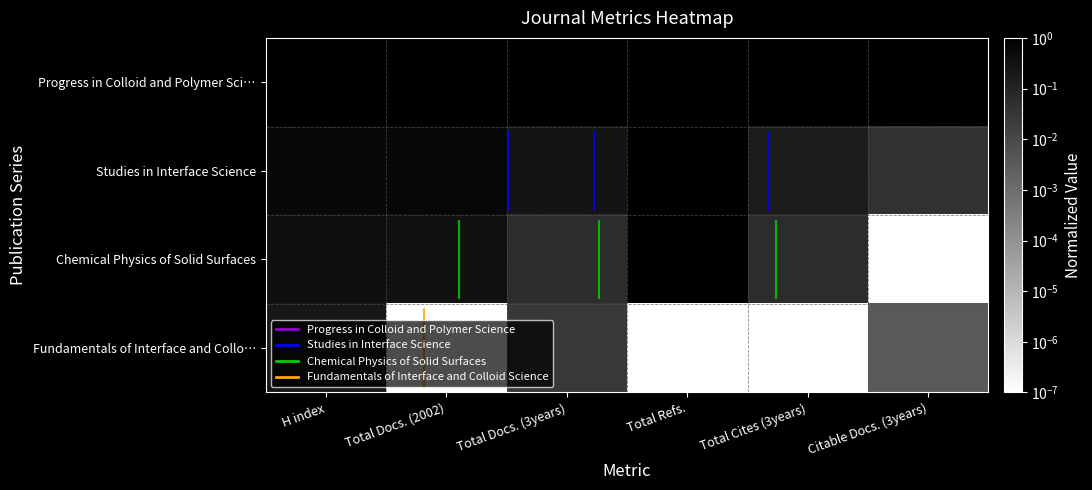

Is the value of Progress in Colloid and Polymer Sci… at Total Docs. (2002) greater than the value of Chemical Physics of Solid Surfaces at H index?

Yes